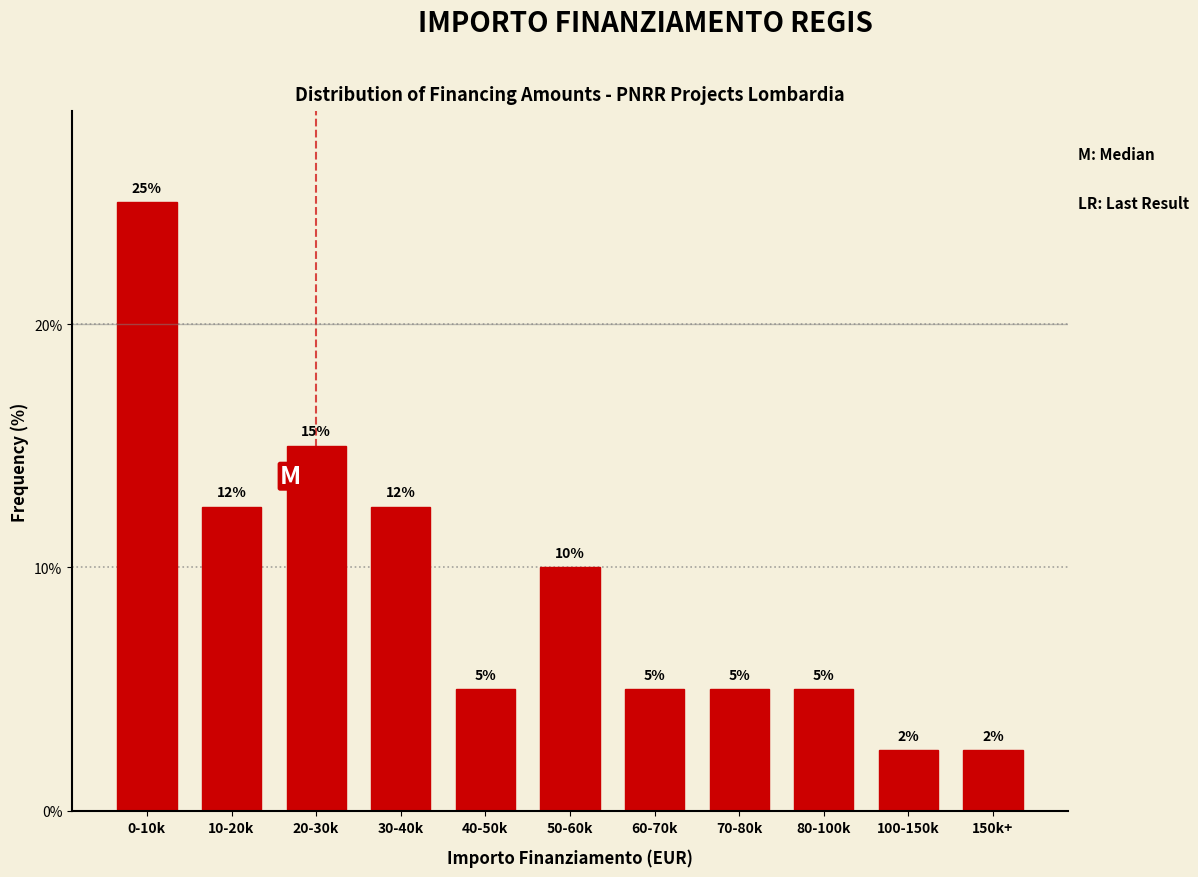

What position from the left is 80-100k?

9